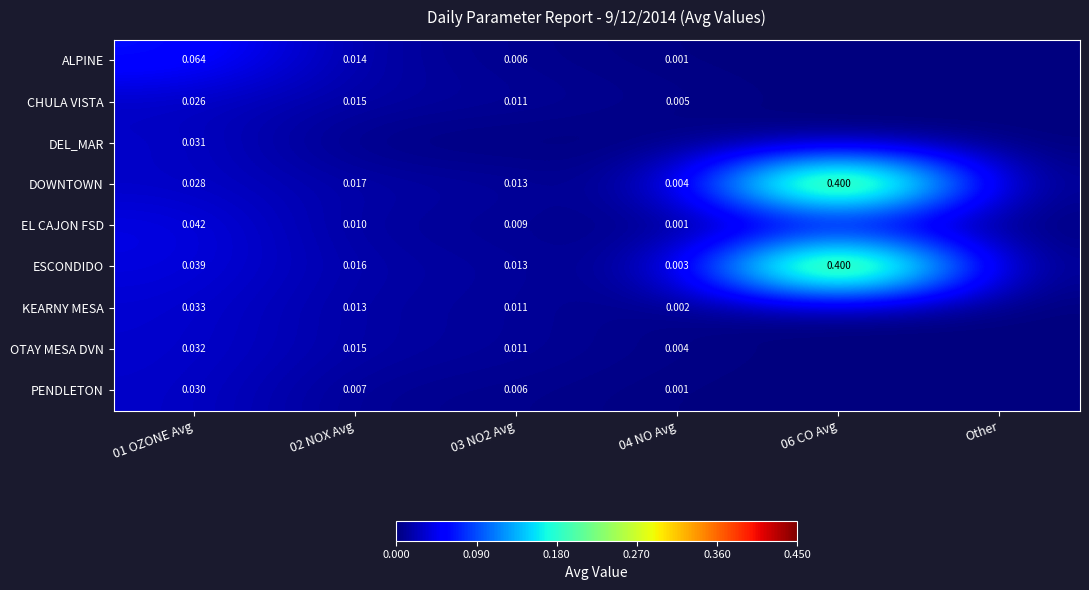

How many data points does each series have?

6